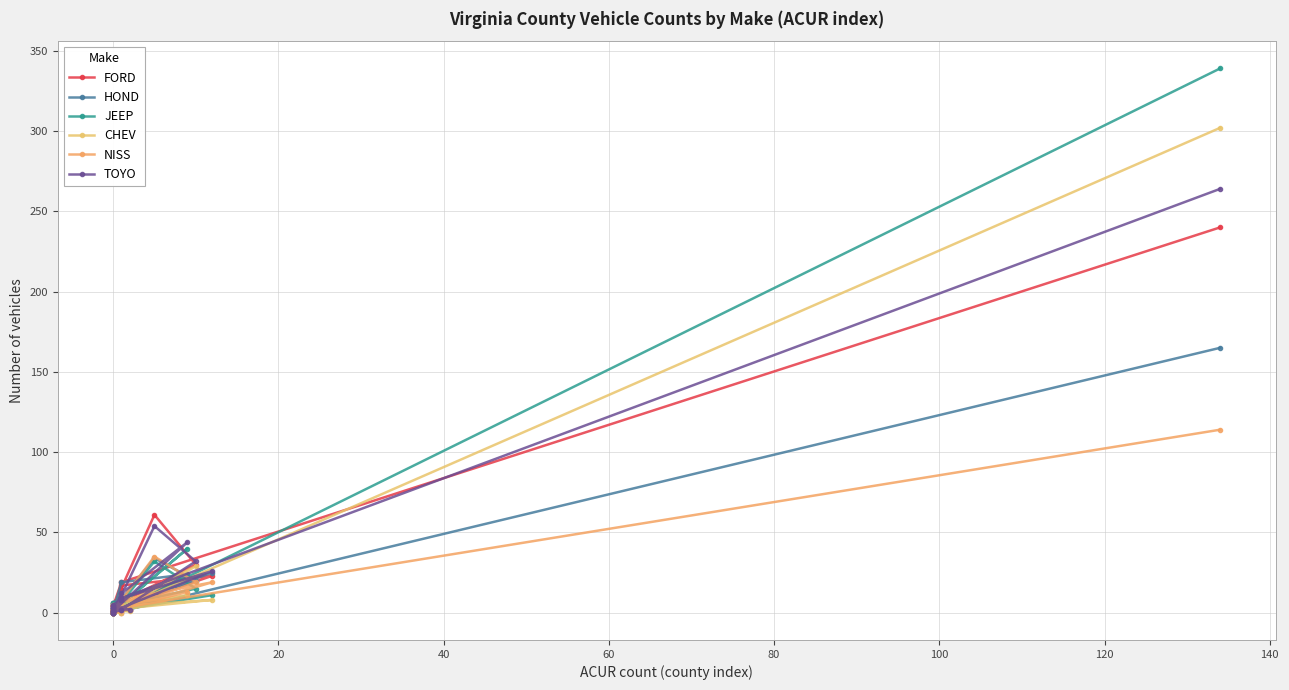

Reading left to right, extract all data points from this chart.

FORD: 2	17	23	2	1	0	2	22	8	1	15	2	2	1	3	2	7	5	0	7	30	61	4	6	5	2	4	4	19	240
HOND: 6	10	25	3	1	2	0	24	19	1	12	1	2	0	0	1	6	0	0	4	20	34	2	1	6	2	3	2	1	165
JEEP: 2	5	11	1	2	1	1	40	5	0	7	0	5	1	0	5	3	1	2	5	15	32	0	3	6	1	0	0	2	339
CHEV: 2	4	8	2	0	0	0	11	5	1	6	2	1	1	2	2	1	5	1	2	29	16	1	1	2	2	2	2	3	302
NISS: 2	8	19	1	0	1	1	13	7	0	7	1	2	2	0	4	1	2	0	2	19	35	1	1	2	5	0	0	3	114
TOYO: 3	9	26	1	1	2	1	44	12	0	8	2	2	4	0	5	8	1	0	2	32	54	0	1	4	3	3	0	9	264